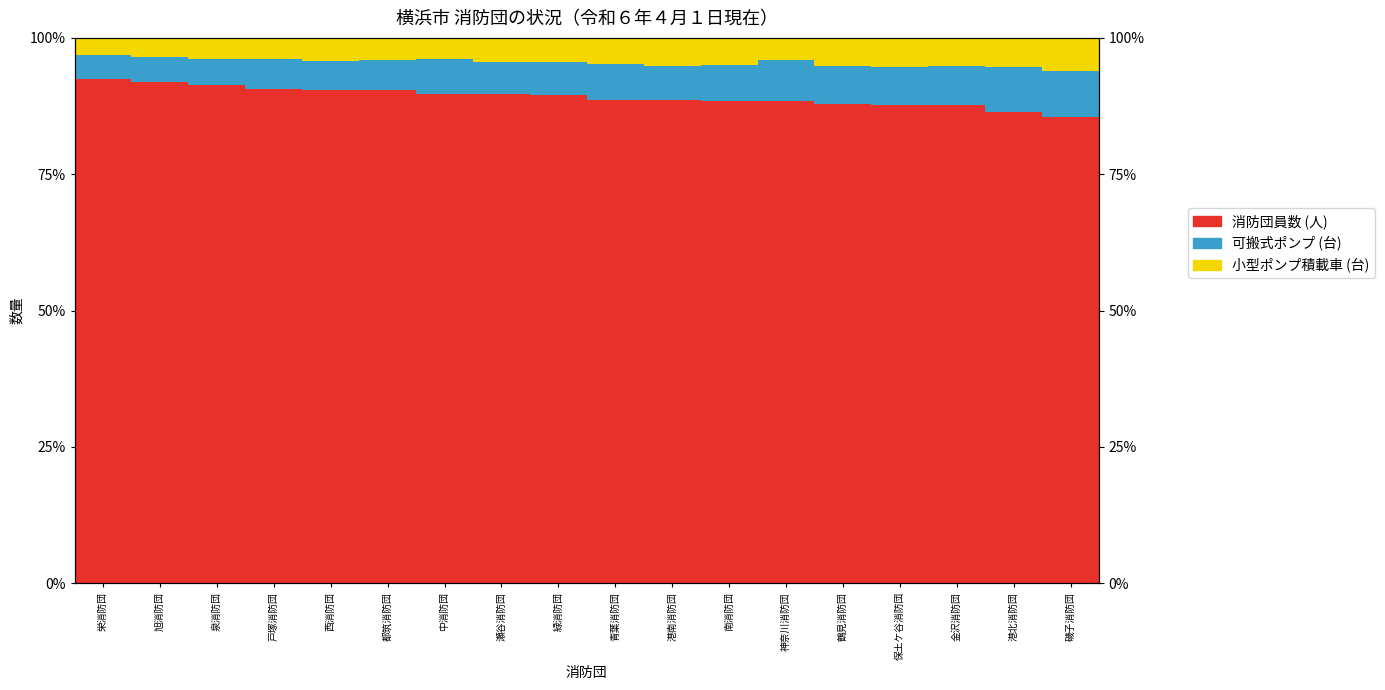

Is it true that 可搬式ポンプ (台) equals 8.4 at 磯子消防団?

True